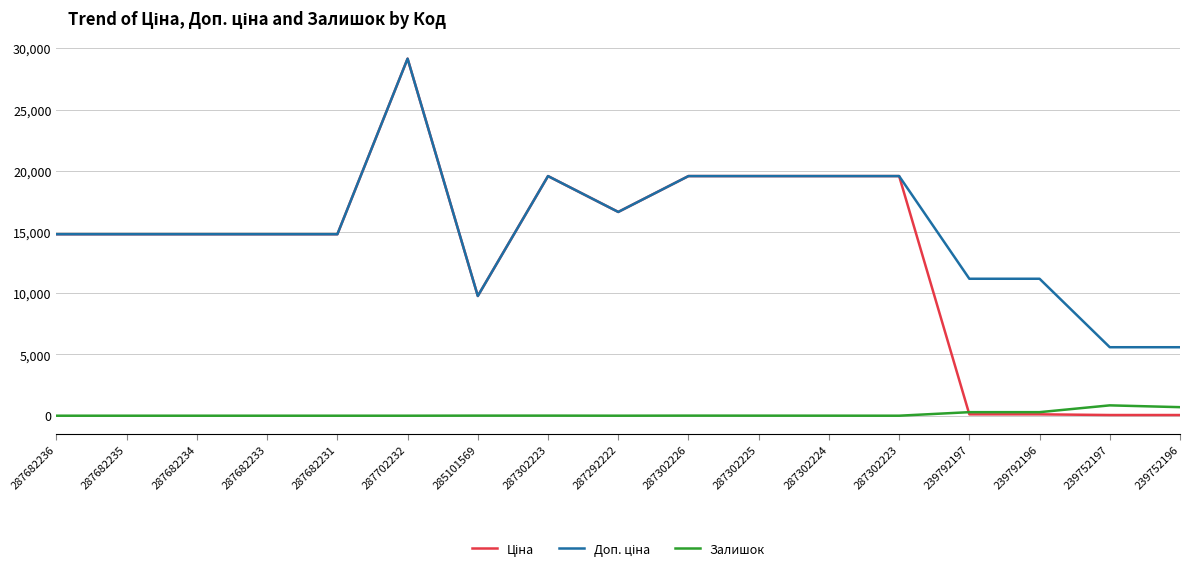

The Залишок series shows 12.2 at 287302226. True or false?

False